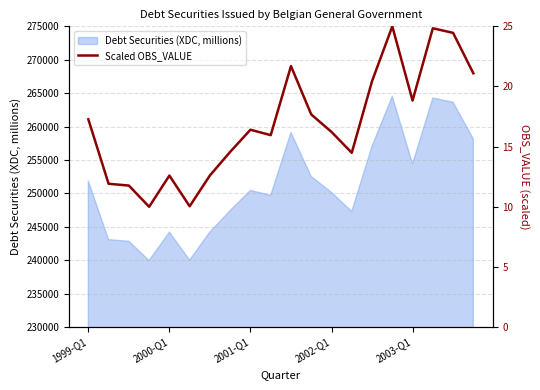

What position from the right is 14?

6